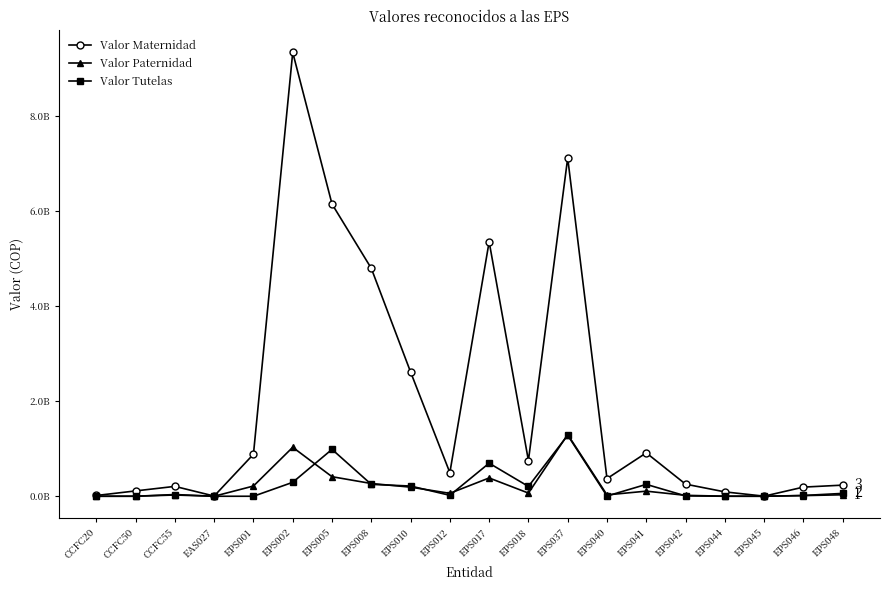

Rank the series at CCFC55 from highest to lowest value.

Valor Maternidad, Valor Tutelas, Valor Paternidad